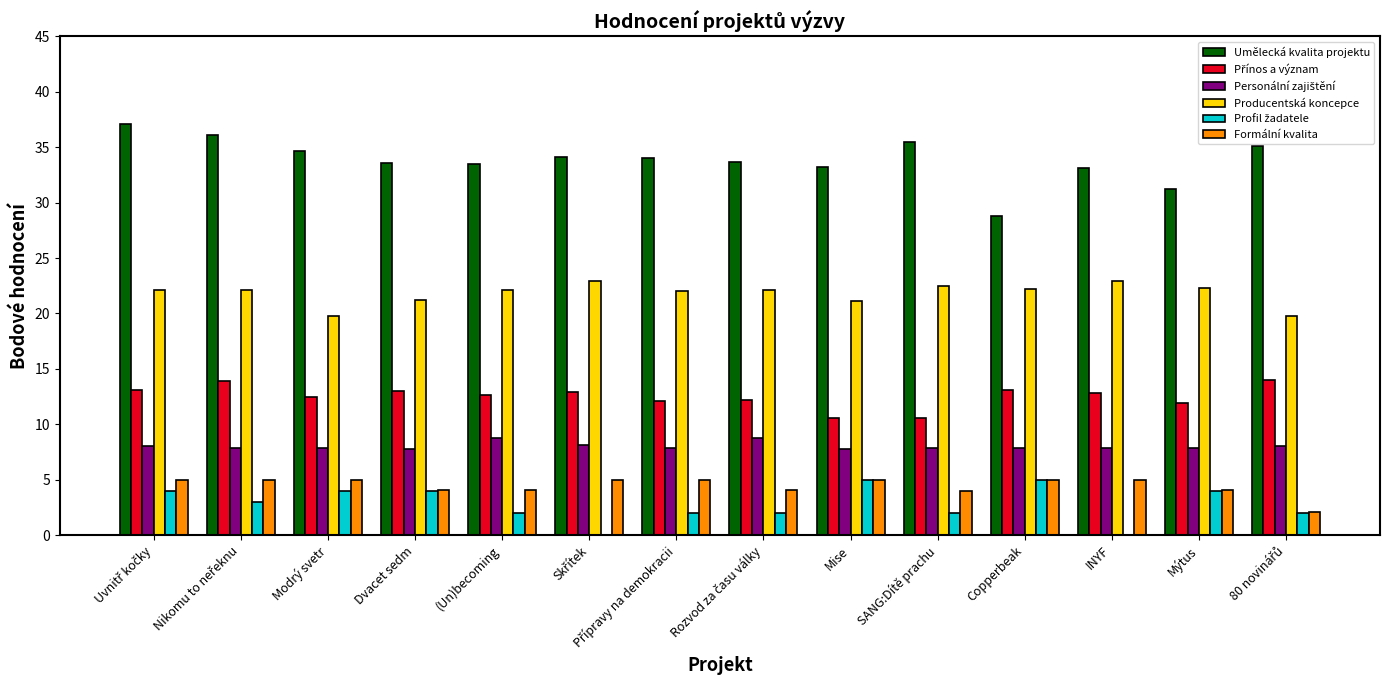

What is the maximum value shown in the chart?

37.1